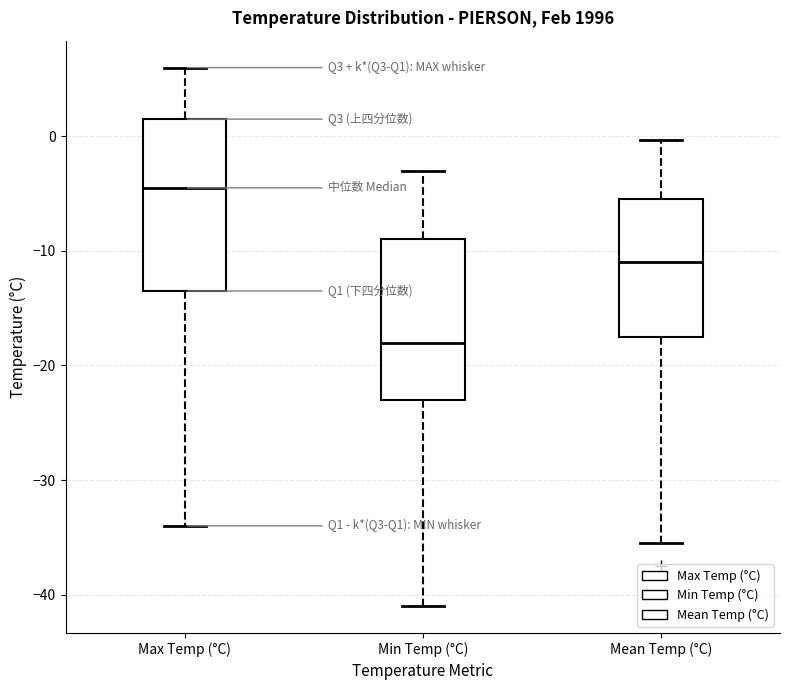

Reading left to right, read every box against the y-axis: the position of its median line, the range the box covers, and the ends of its whiskers. The values are not printed on the chart, so give them approximately, as read against the axis.

Max Temp (°C): median -4, box -13 to 2, whiskers -34 to 6
Min Temp (°C): median -18, box -23 to -9, whiskers -41 to -3
Mean Temp (°C): median -11, box -17 to -5, whiskers -35 to 0